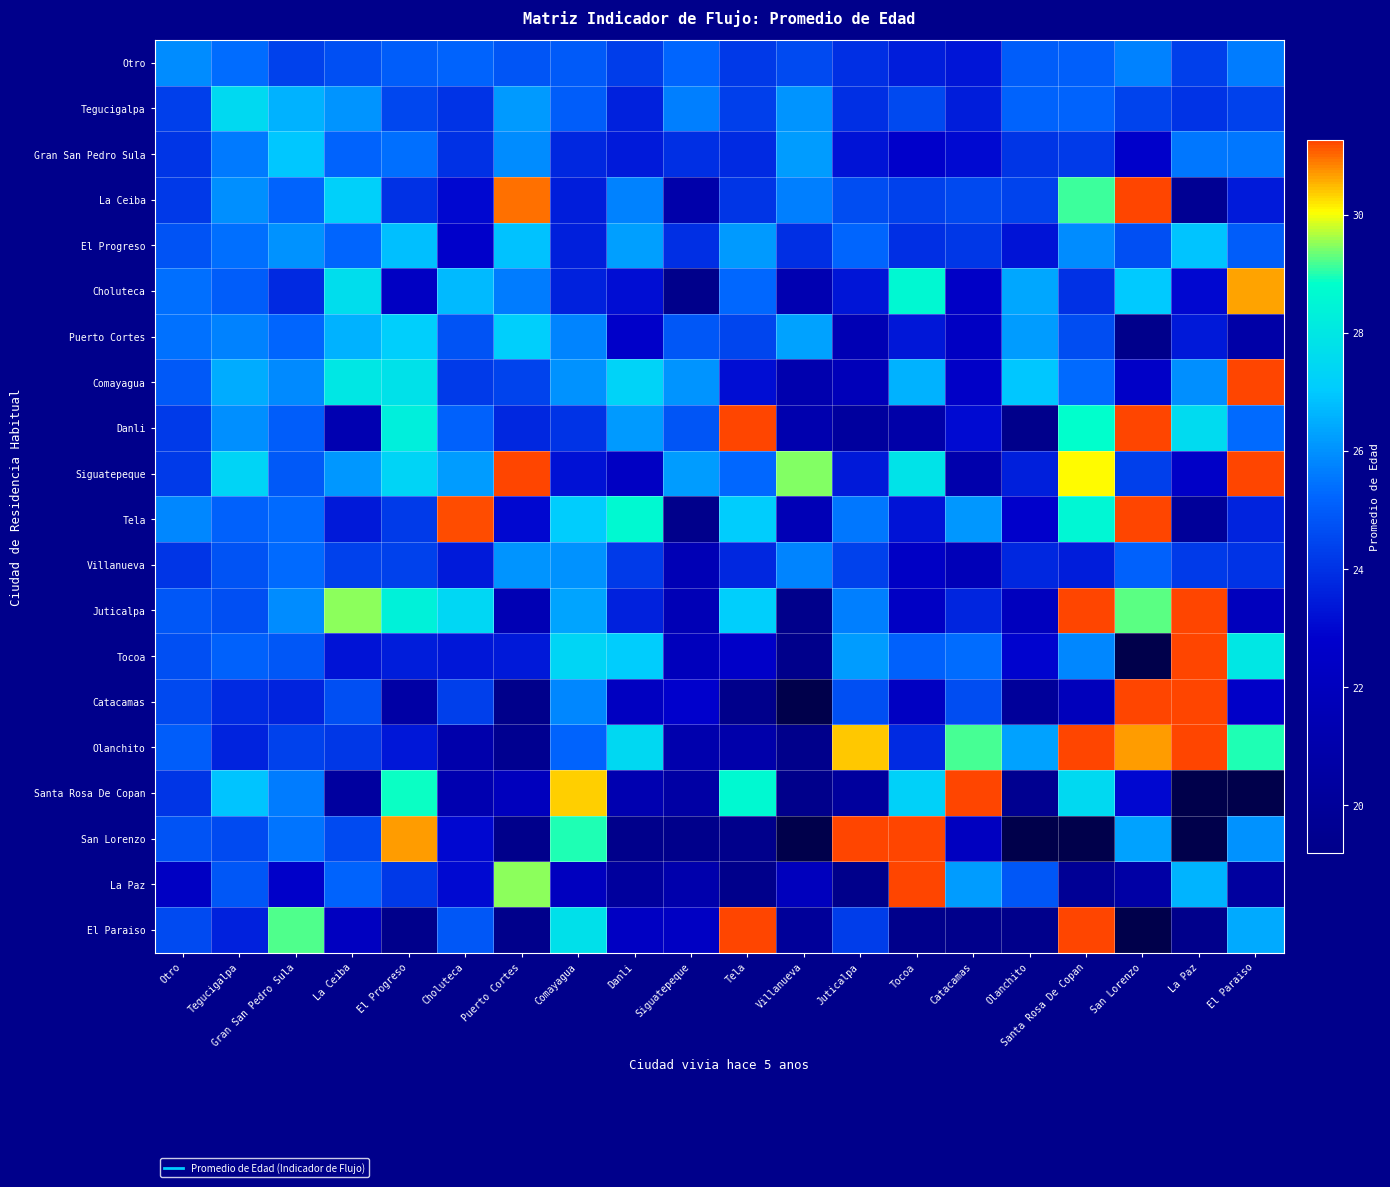

At which category is the sum across all series the highest?

Santa Rosa De Copan